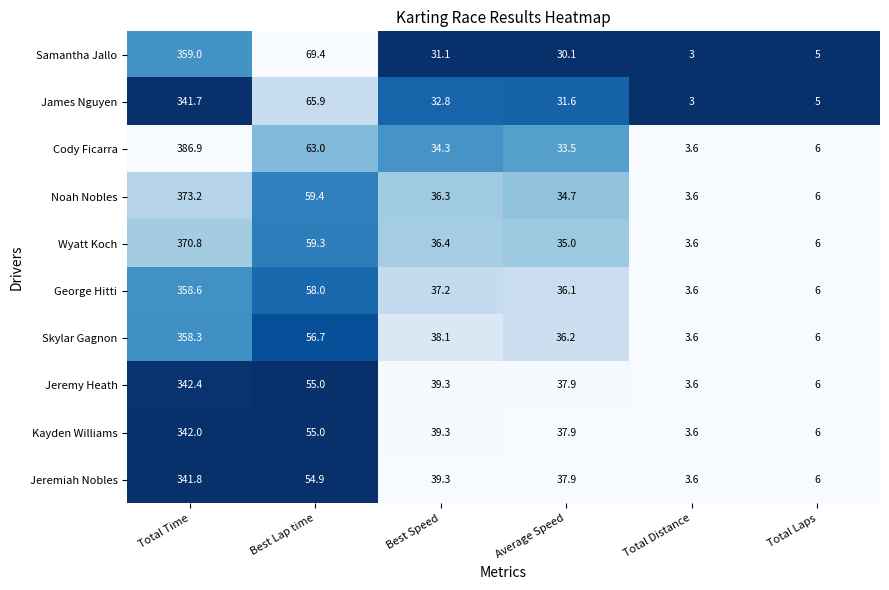

The James Nguyen series shows 3.0 at Total Distance. True or false?

True